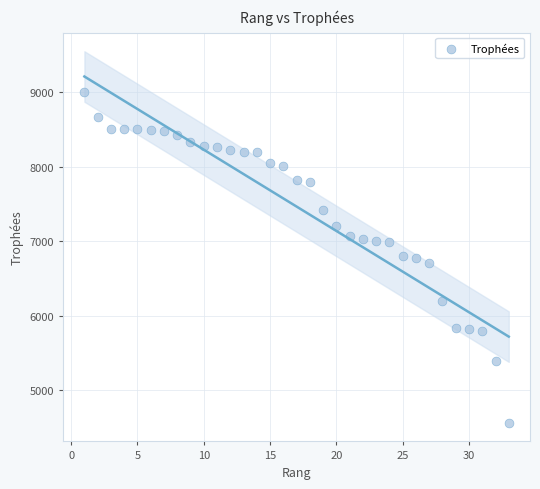

What is the range of X values (max minus min)?

32